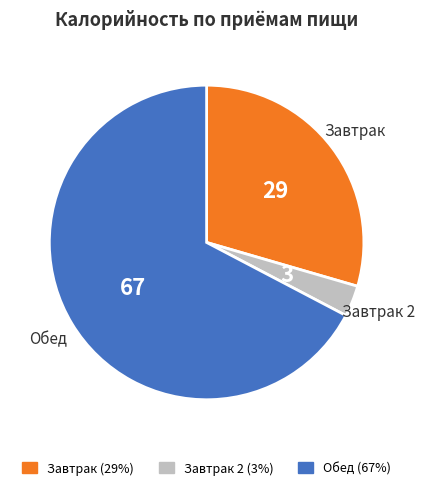

Is there any slice that represents more than half of the pie?

Yes